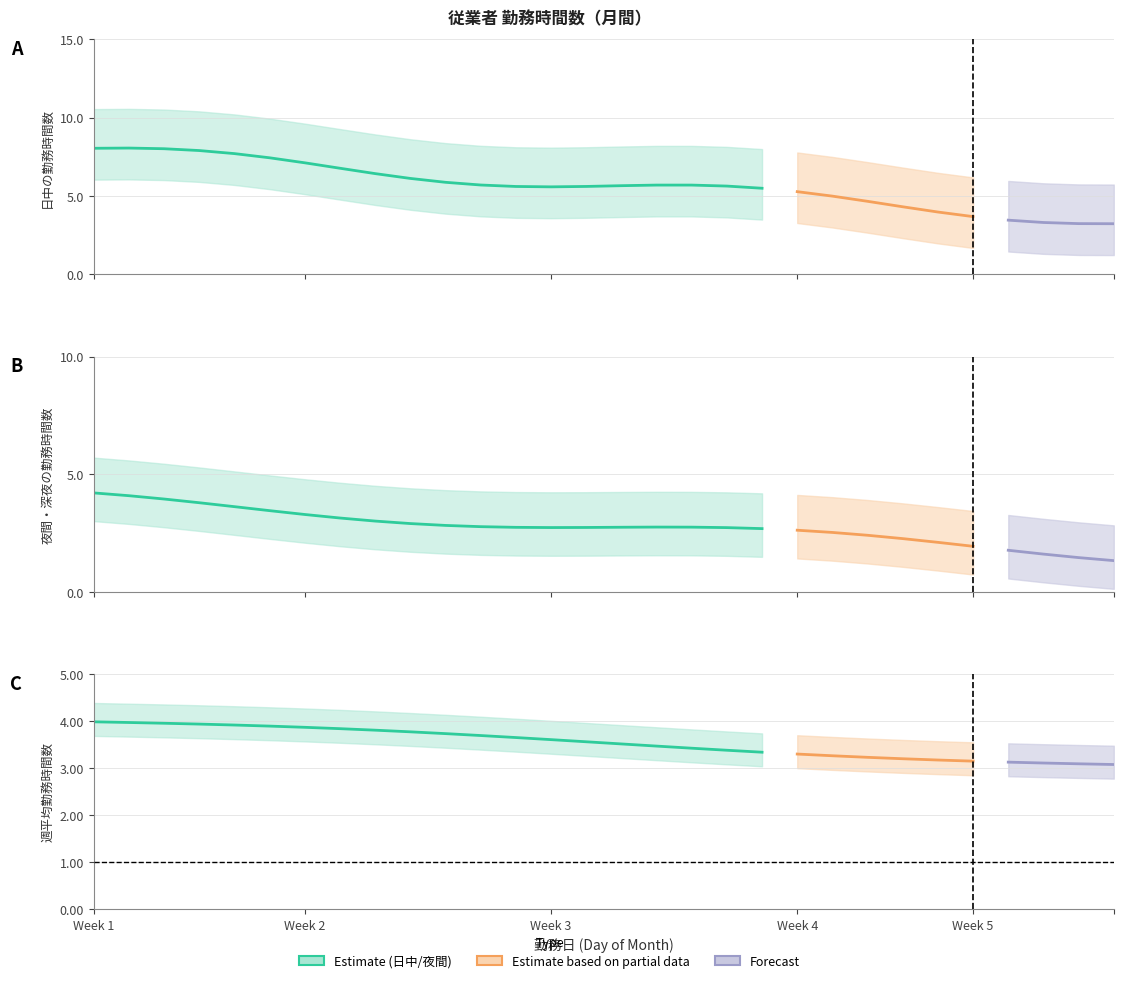

Is this an area chart (filled region under the line)?

No